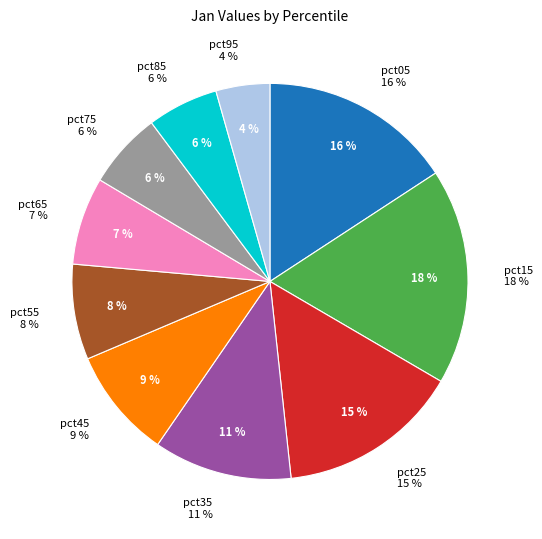

To the nearest percent, what is the difference between the pct25 and pct75 slice percentages?

9%